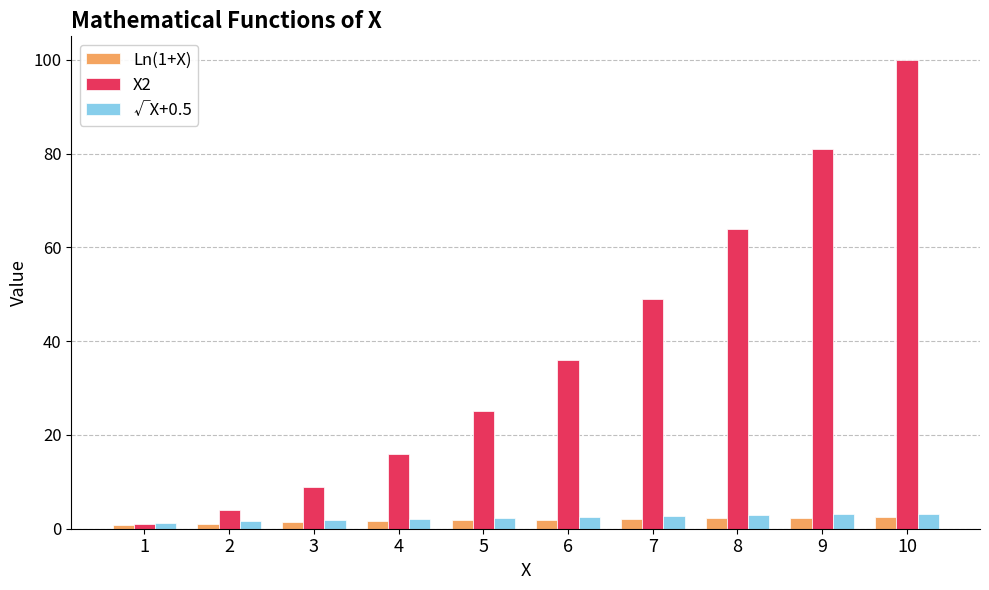

True or false: X2 has a value of 25.0 at 5.

True